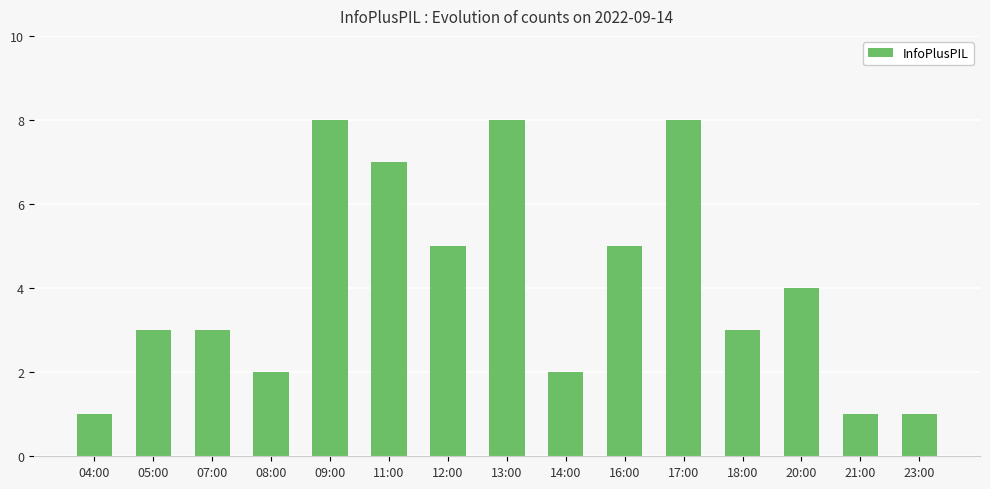

What is the difference between the second highest and second lowest values?

7